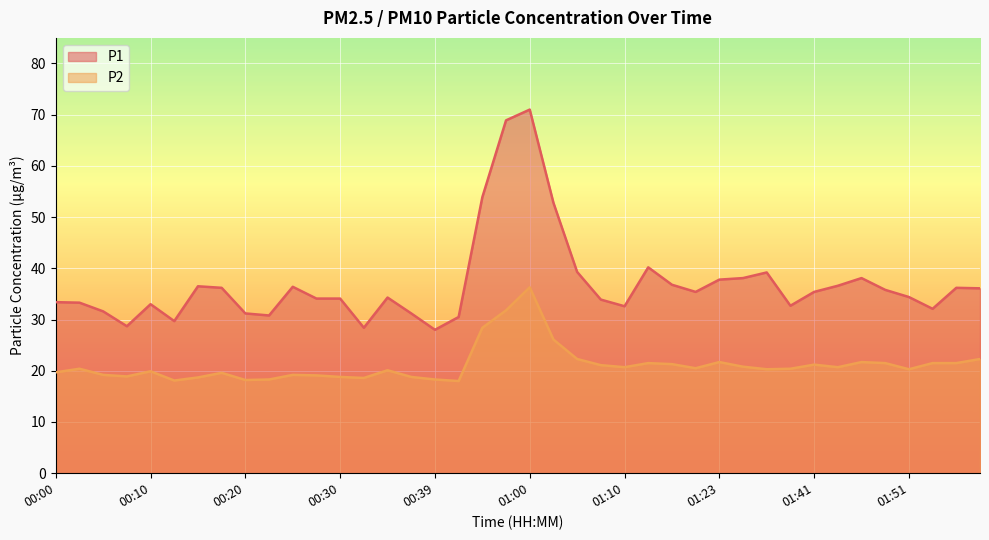

Rank the series by their average value, from highest to lowest.

P1, P2